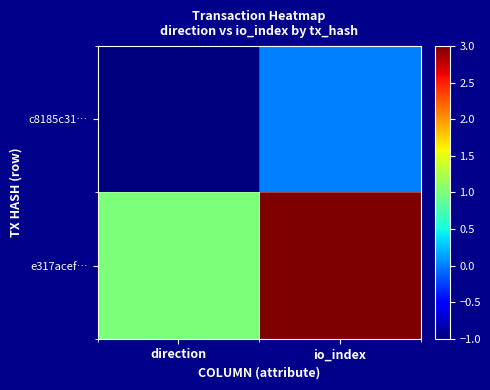

What is the greatest value displayed?

3